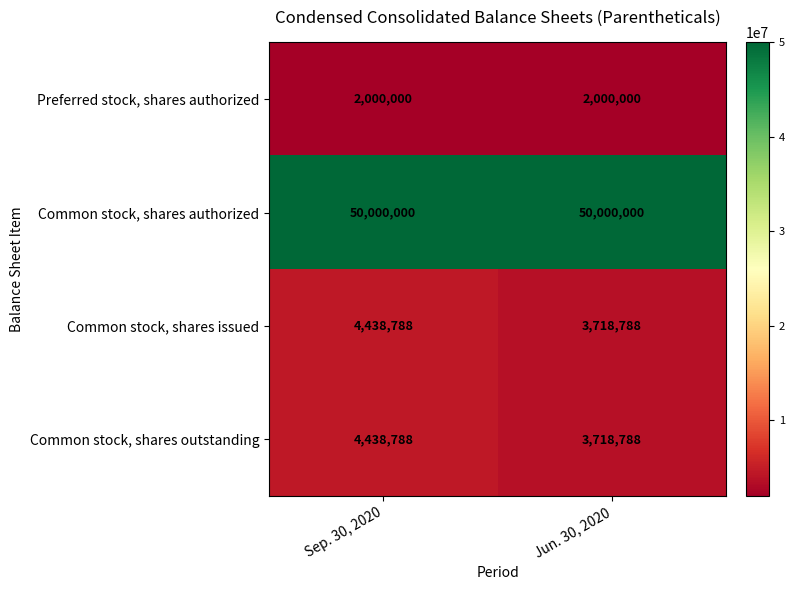

What is the difference between the highest and lowest values at Sep. 30, 2020?

48000000